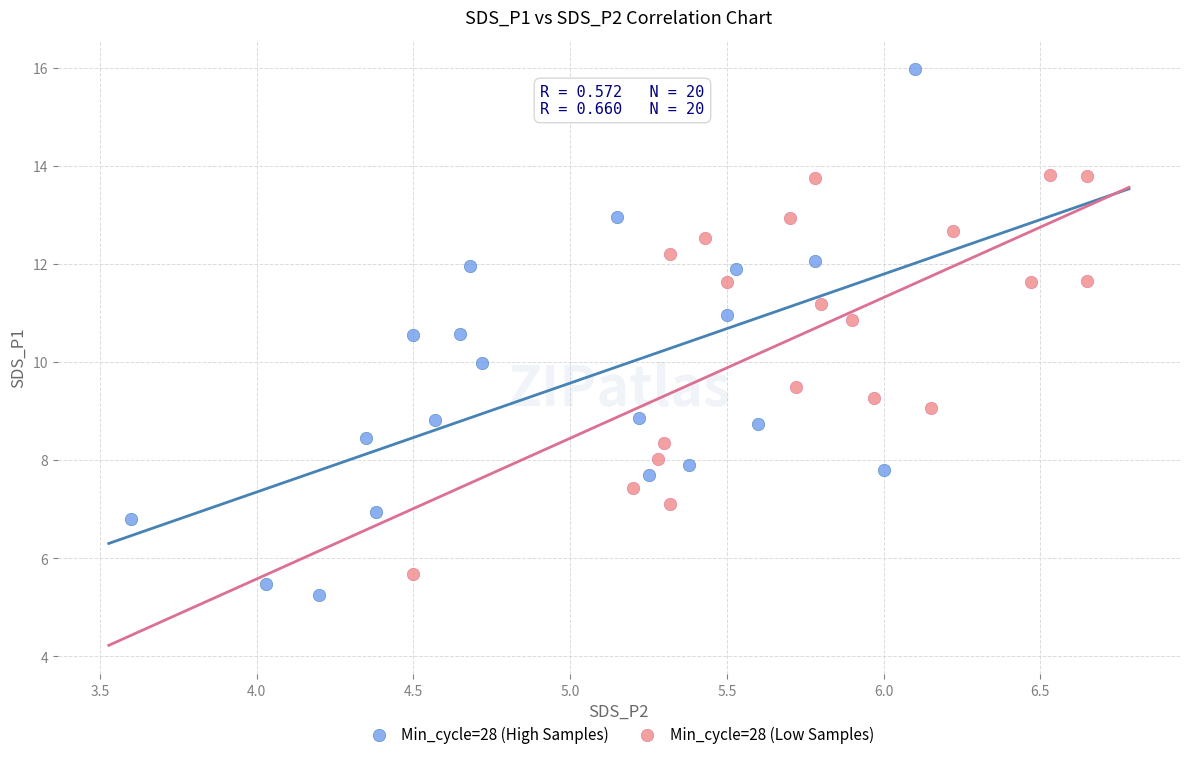

What are all the series names shown in the legend?

Min_cycle=28 (High Samples), Min_cycle=28 (Low Samples)